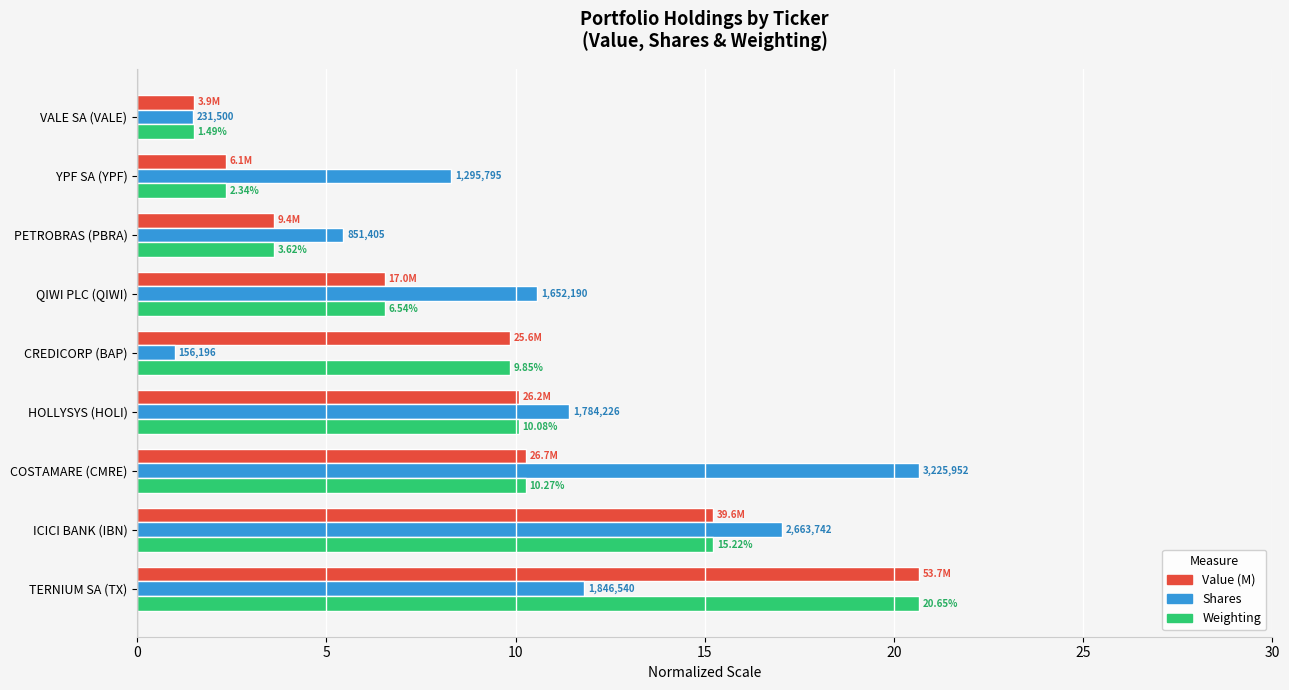

Where is Shares nearest to the value 10?

QIWI PLC (QIWI)